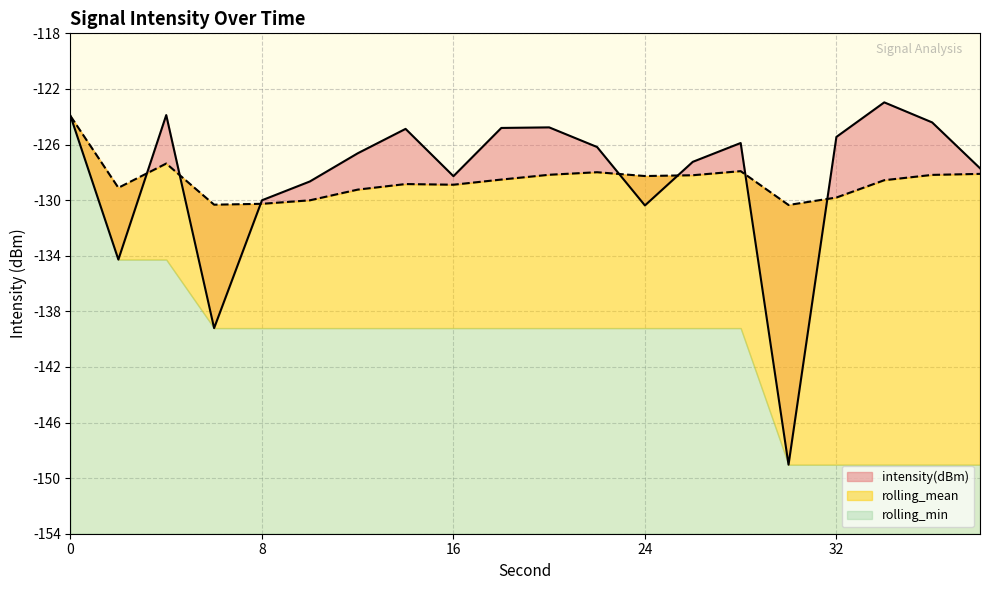

How many data points in intensity(dBm) are above -126?

8